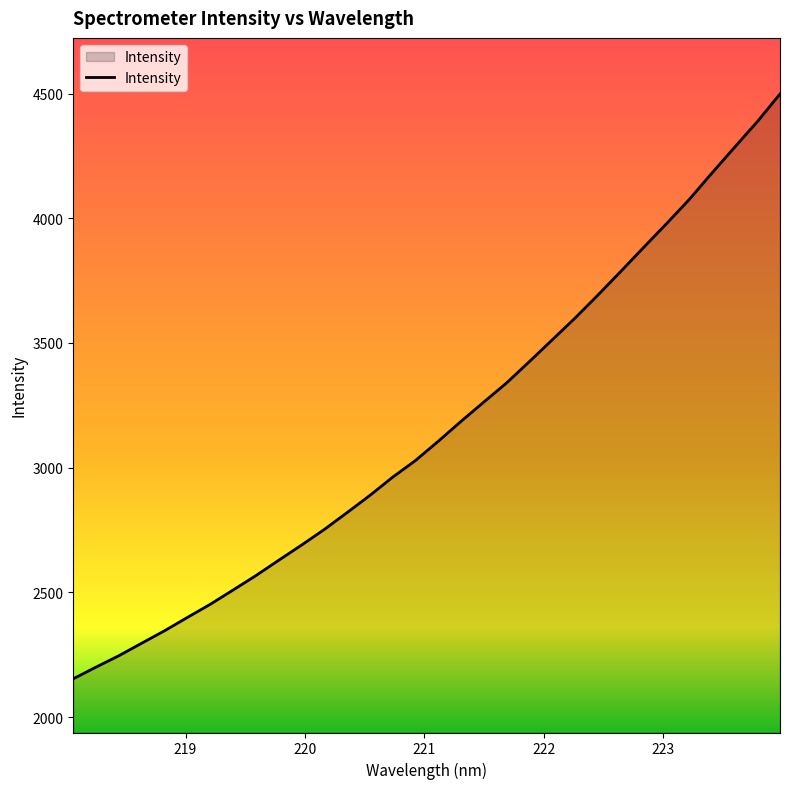

What is the greatest value displayed?

4498.4